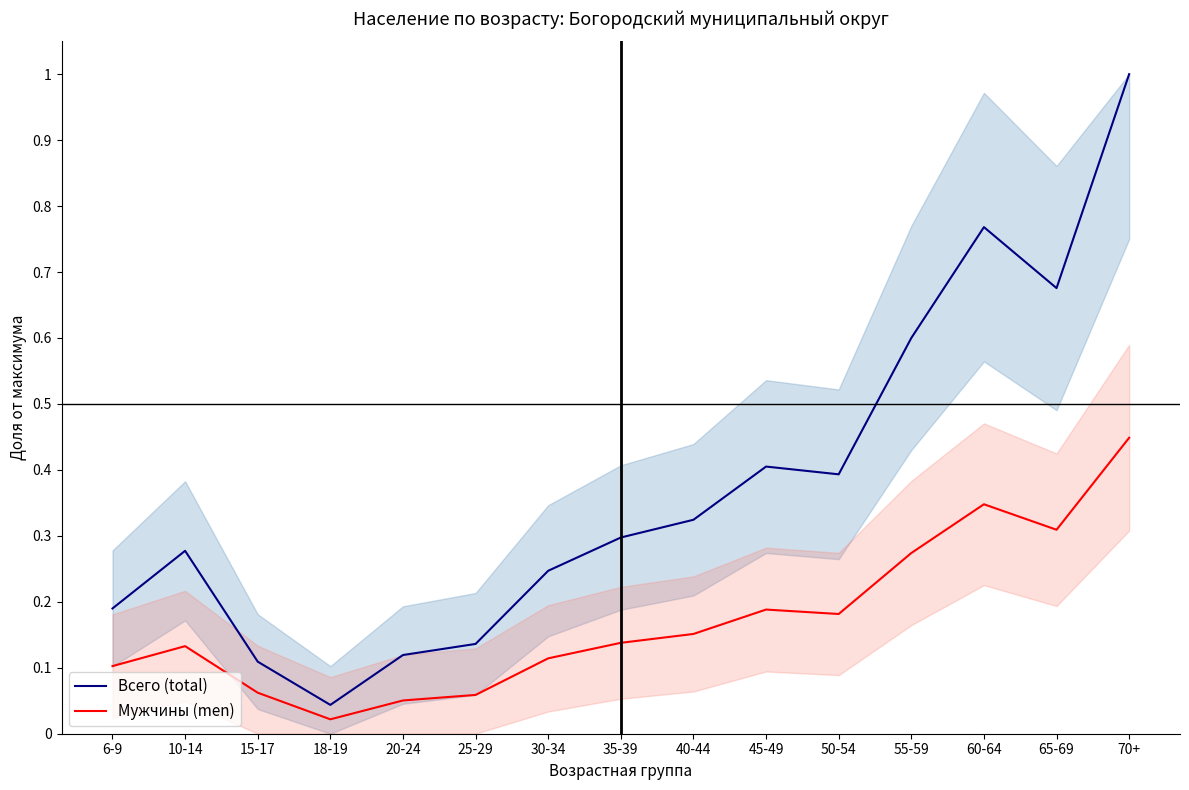

Reading left to right, what are all the values shown in this chart?

Всего (total): 6-9=0.2	10-14=0.3	15-17=0.1	18-19=0.0	20-24=0.1	25-29=0.1	30-34=0.2	35-39=0.3	40-44=0.3	45-49=0.4	50-54=0.4	55-59=0.6	60-64=0.8	65-69=0.7	70+=1.0
Мужчины (men): 6-9=0.1	10-14=0.1	15-17=0.1	18-19=0.0	20-24=0.1	25-29=0.1	30-34=0.1	35-39=0.1	40-44=0.2	45-49=0.2	50-54=0.2	55-59=0.3	60-64=0.3	65-69=0.3	70+=0.4